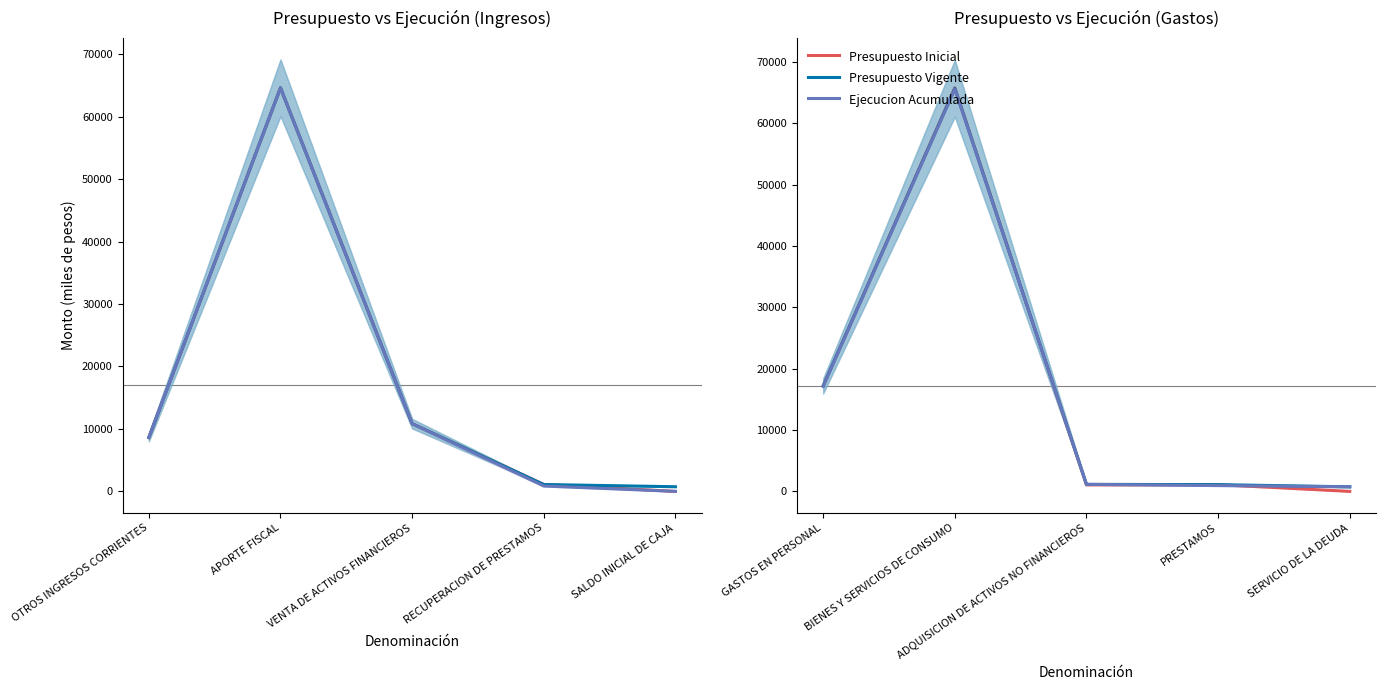

Does the chart display data point markers on the line(s)?

No